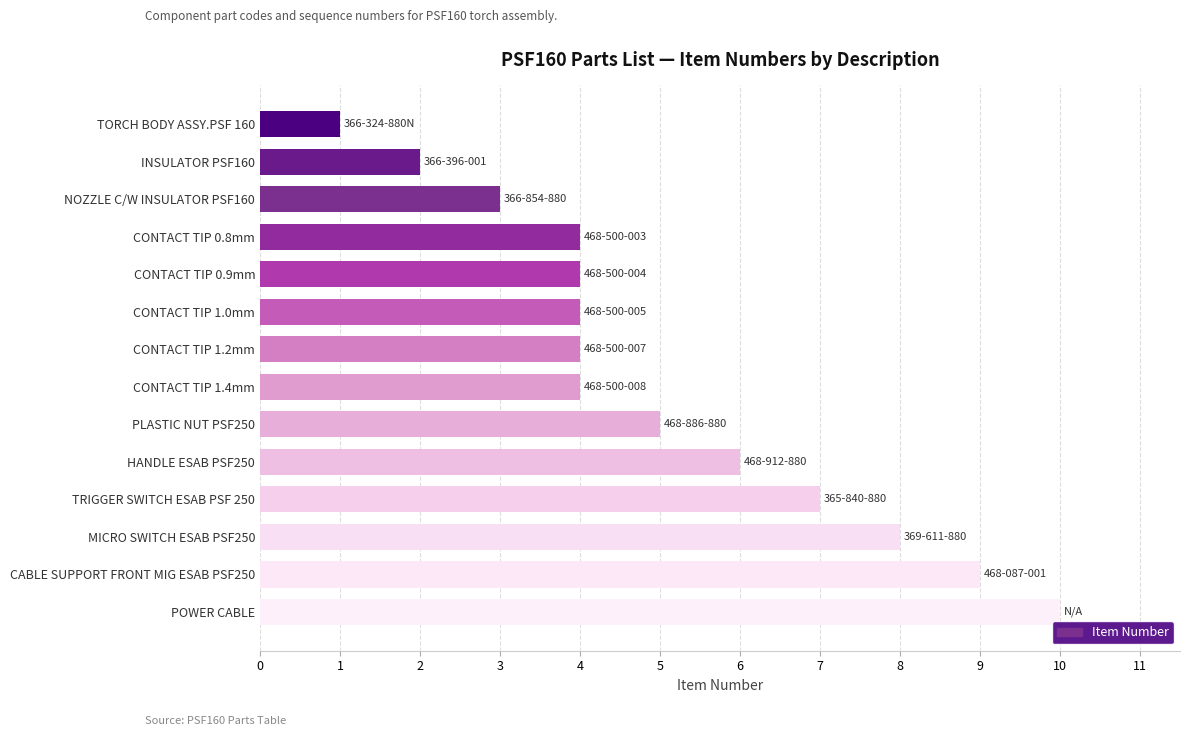

At which category does the chart reach its minimum across all series?

TORCH BODY ASSY.PSF 160